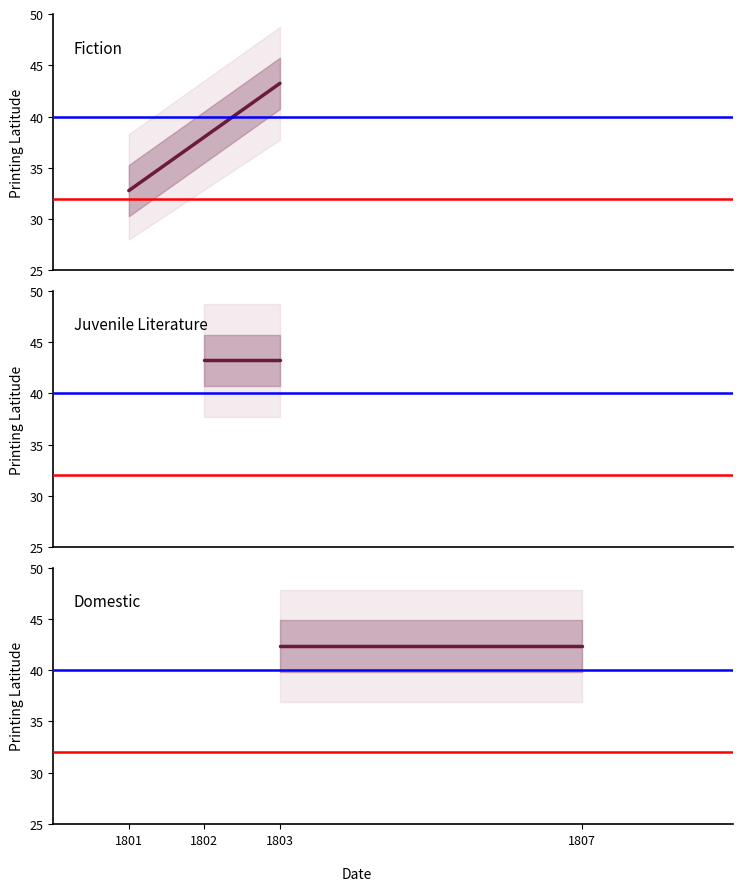

Reading left to right, list all the values displayed in this chart.

Fiction: 32.8	43.2
Juvenile Literature: 43.2	43.2
Domestic: 42.4	42.4